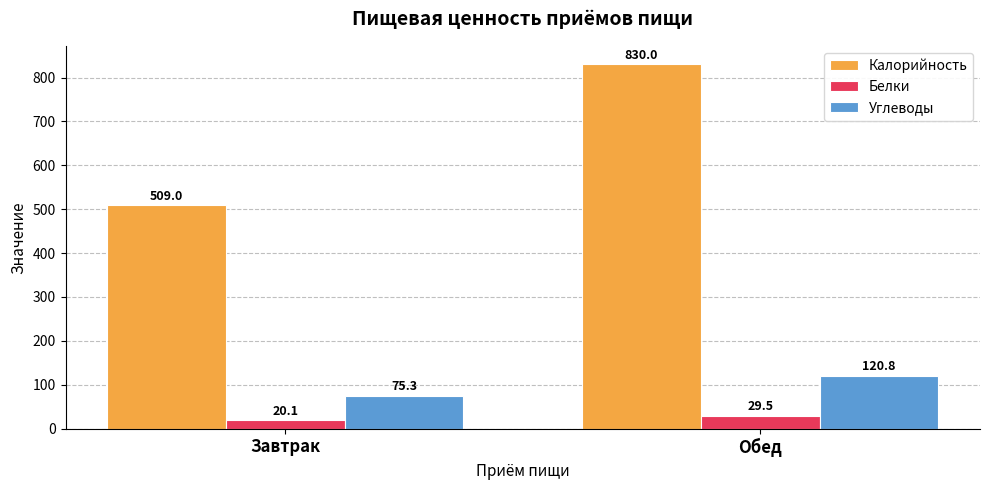

What is the label of the 1st bar from the left?

Завтрак